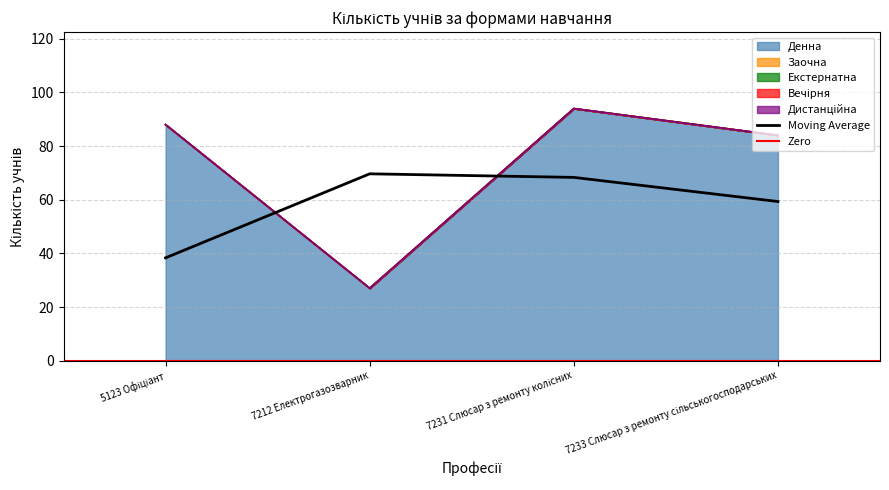

True or false: Вечірня and Денна intersect in this chart.

False